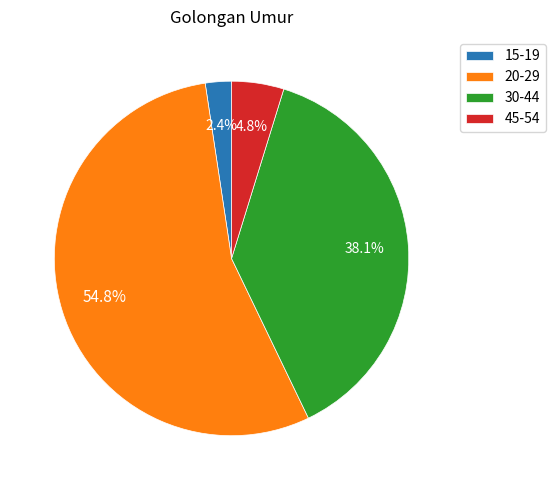

What percentage is the 45-54 slice, to the nearest percent?

5%